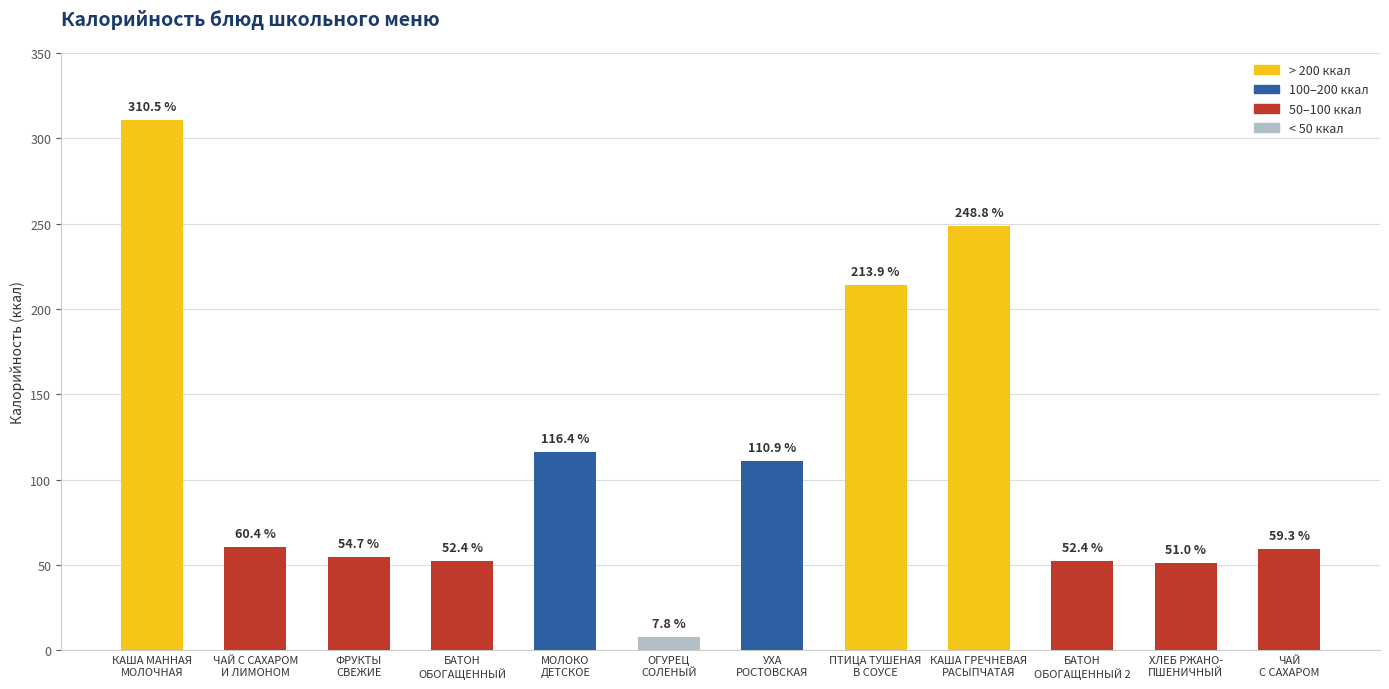

What is the label of the 2nd bar from the right?

ХЛЕБ РЖАНО-
ПШЕНИЧНЫЙ